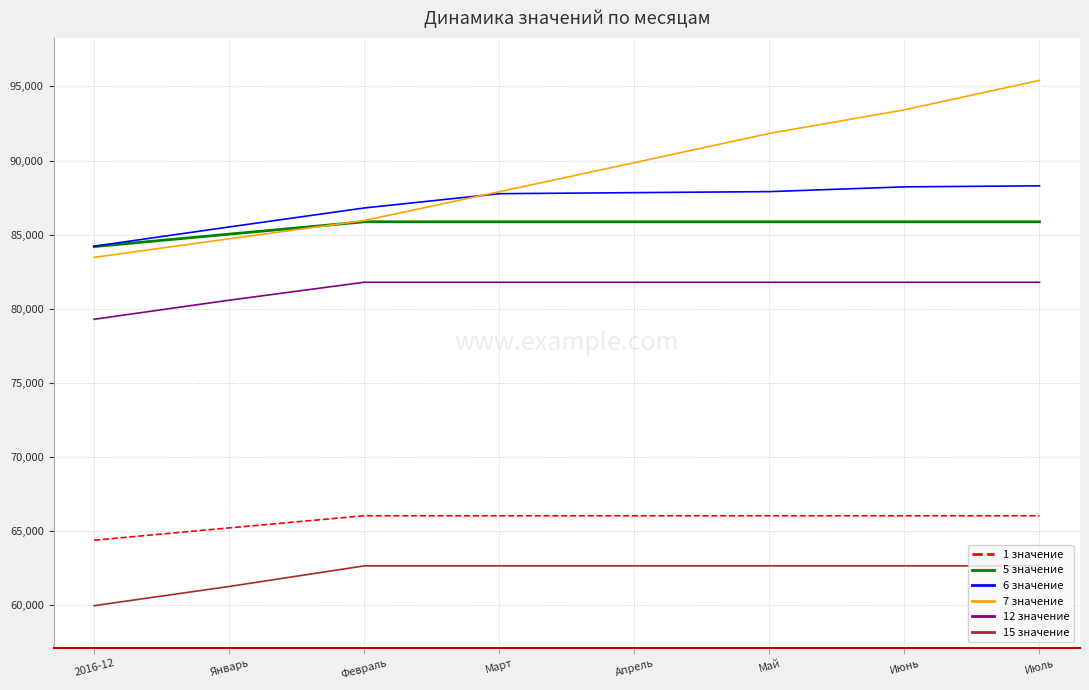

True or false: 12 значение and 6 значение intersect in this chart.

False